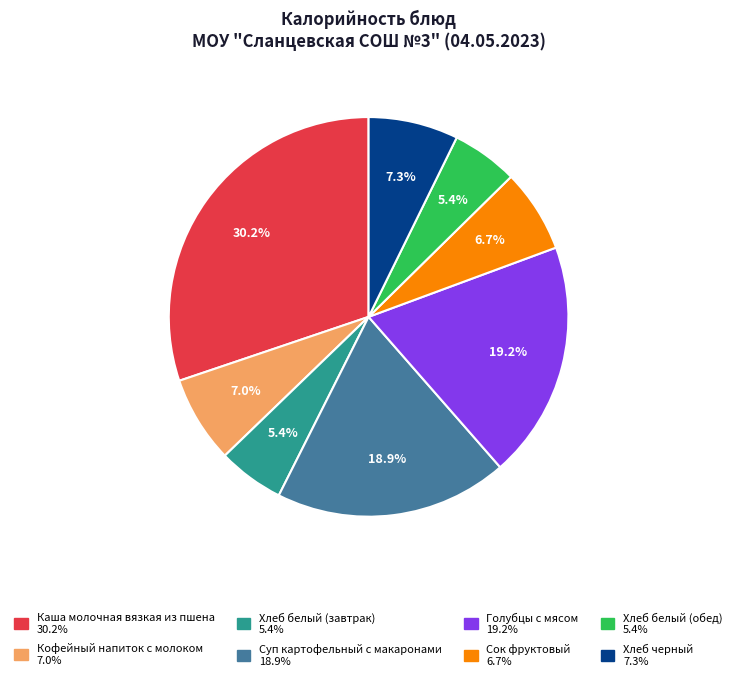

Is there any slice that represents more than half of the pie?

No